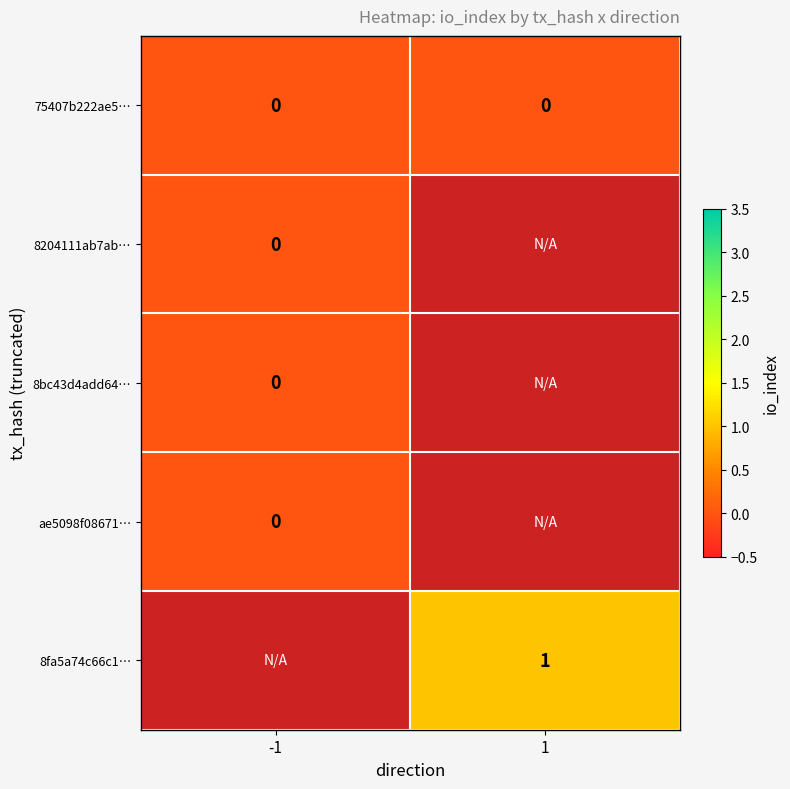

At how many categories does at least one series exceed 0?

1